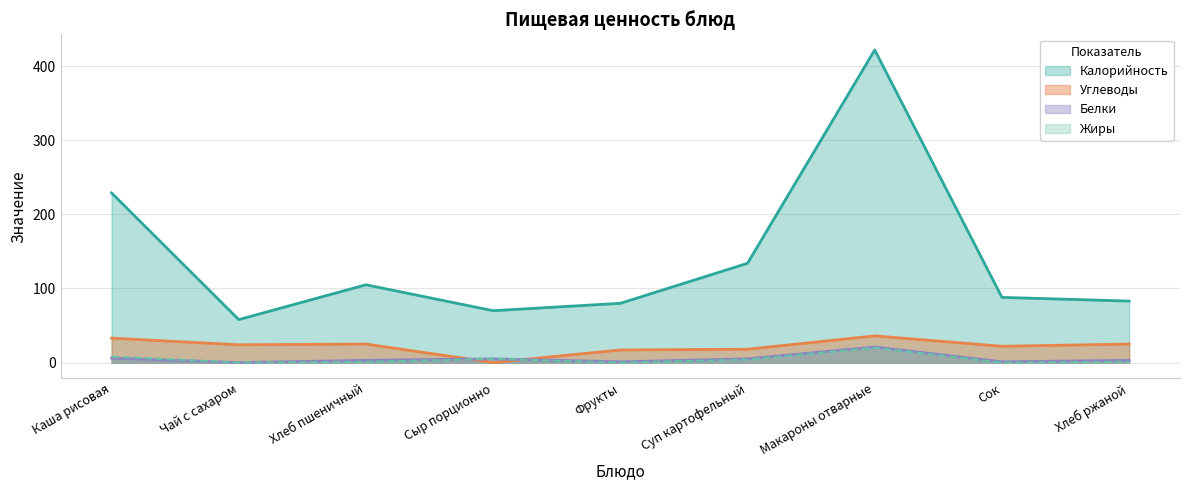

Is it true that Белки equals 1 at Сок?

True